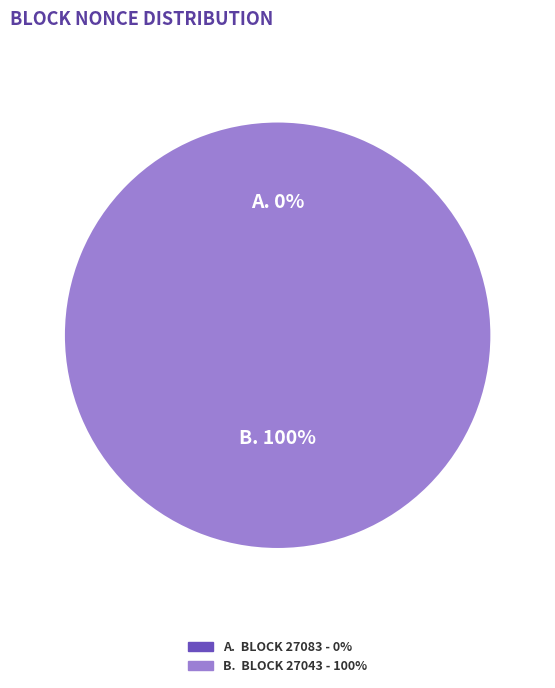

What percentage do 27083 and 27043 together represent?

100.0%